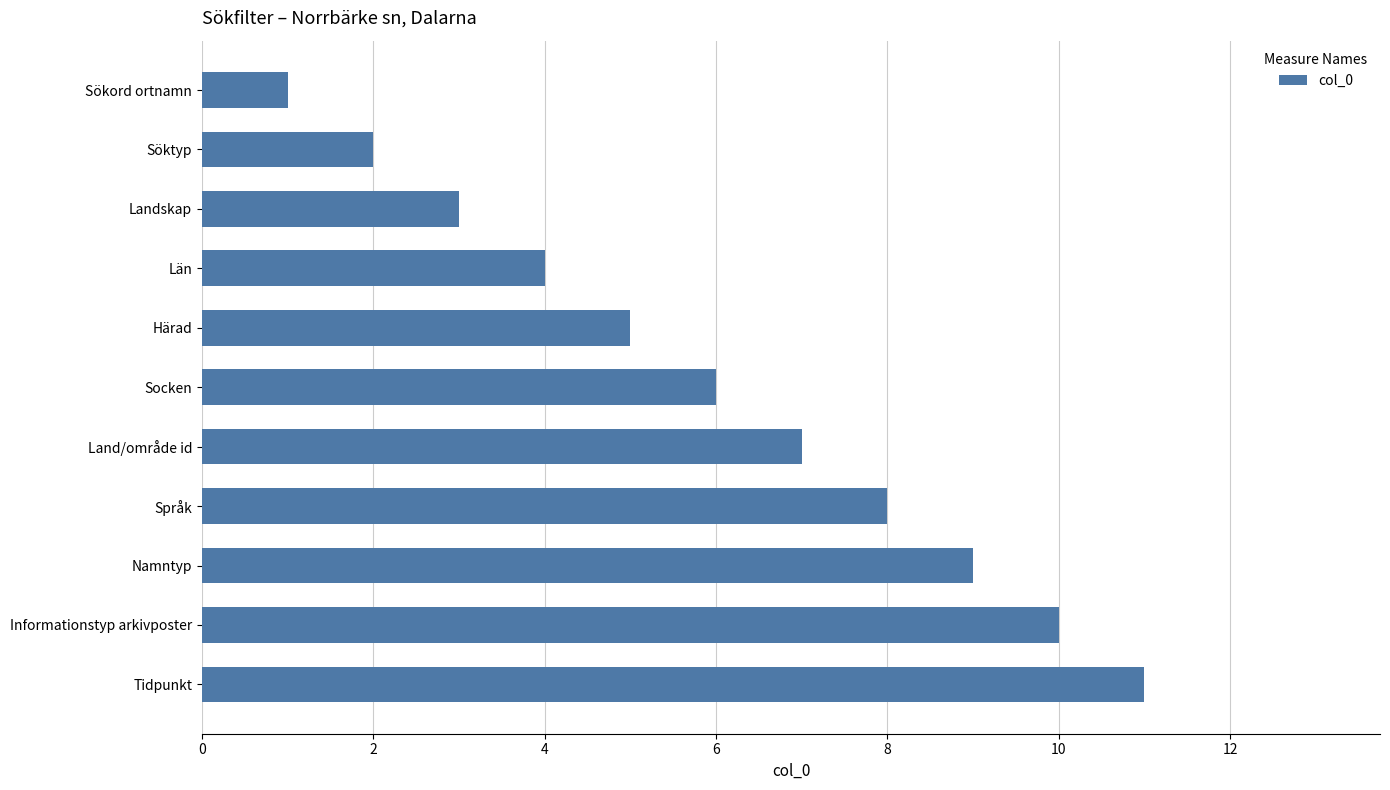

The value at Namntyp is 13. True or false?

False